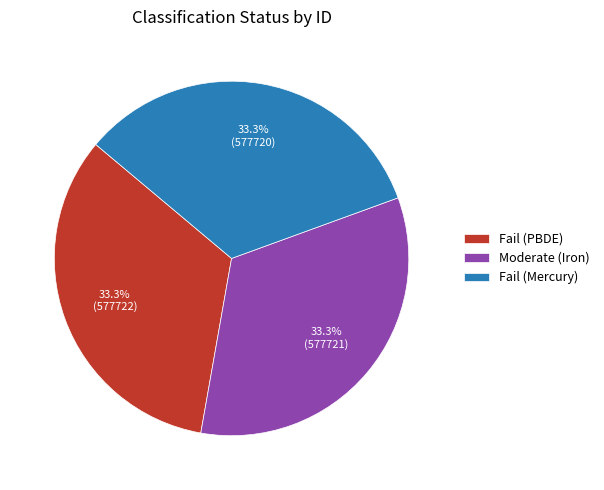

What percentage do Fail (PBDE) and Fail (Mercury) together represent?

66.7%